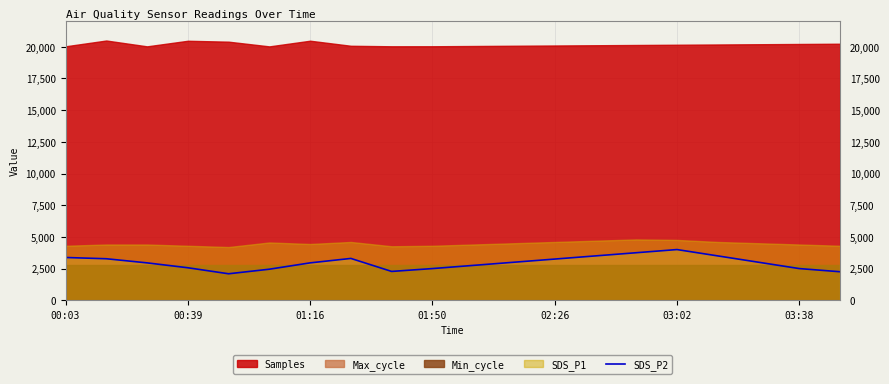

What is the highest value of the SDS_P2 series?

4000